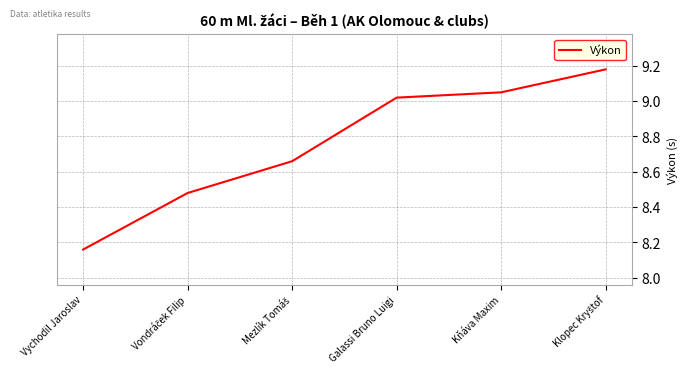

Does the chart have visible grid lines?

Yes